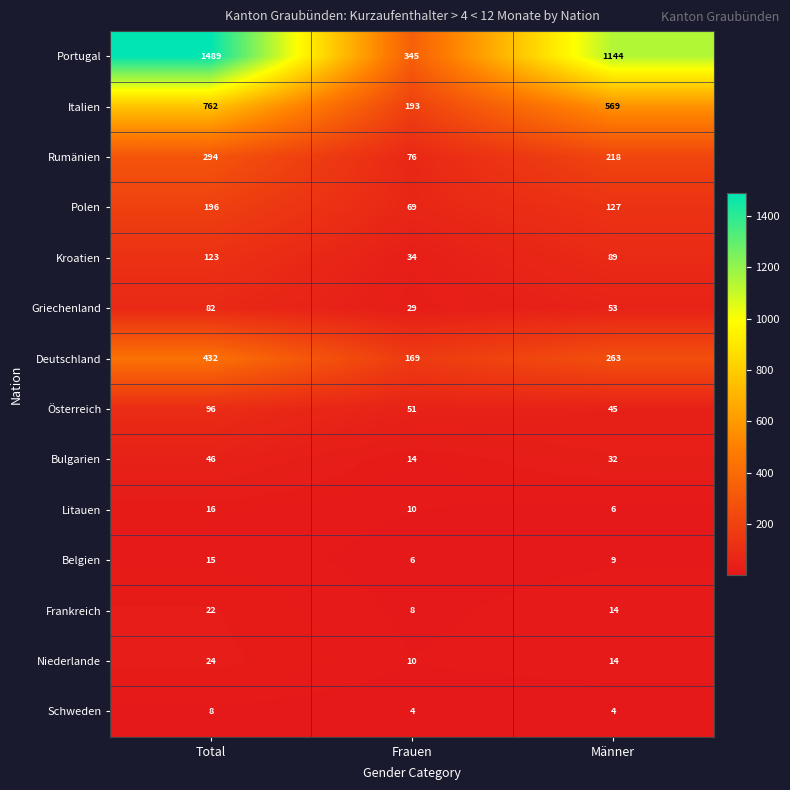

At Total, list the series in order from smallest to largest.

Schweden, Belgien, Litauen, Frankreich, Niederlande, Bulgarien, Griechenland, Österreich, Kroatien, Polen, Rumänien, Deutschland, Italien, Portugal